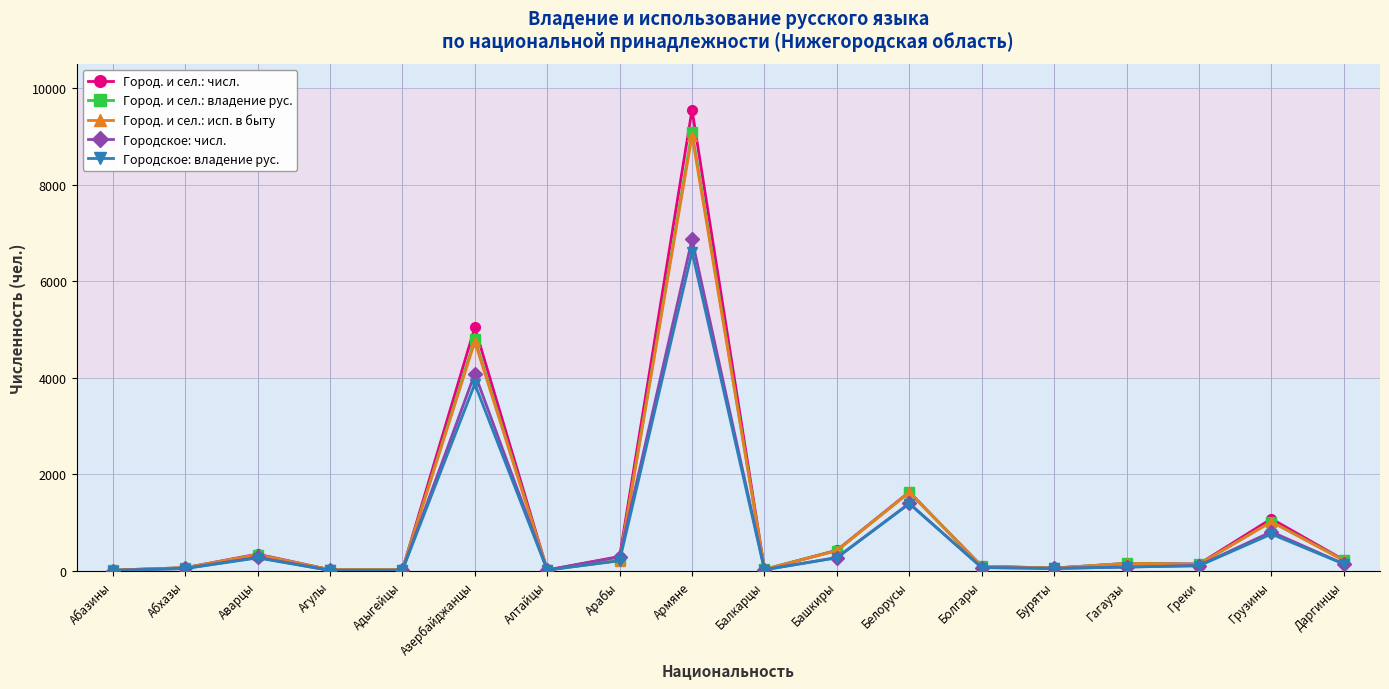

What is the average value of the Город. и сел.: исп. в быту series?

1009